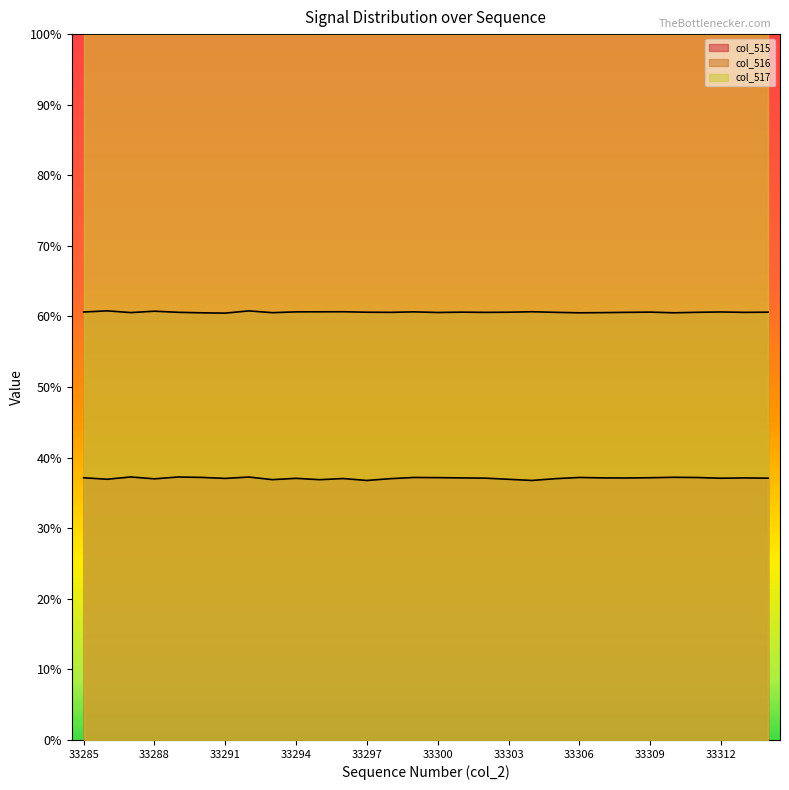

List the series in order of their peak value, lowest first.

col_515, col_516, col_517